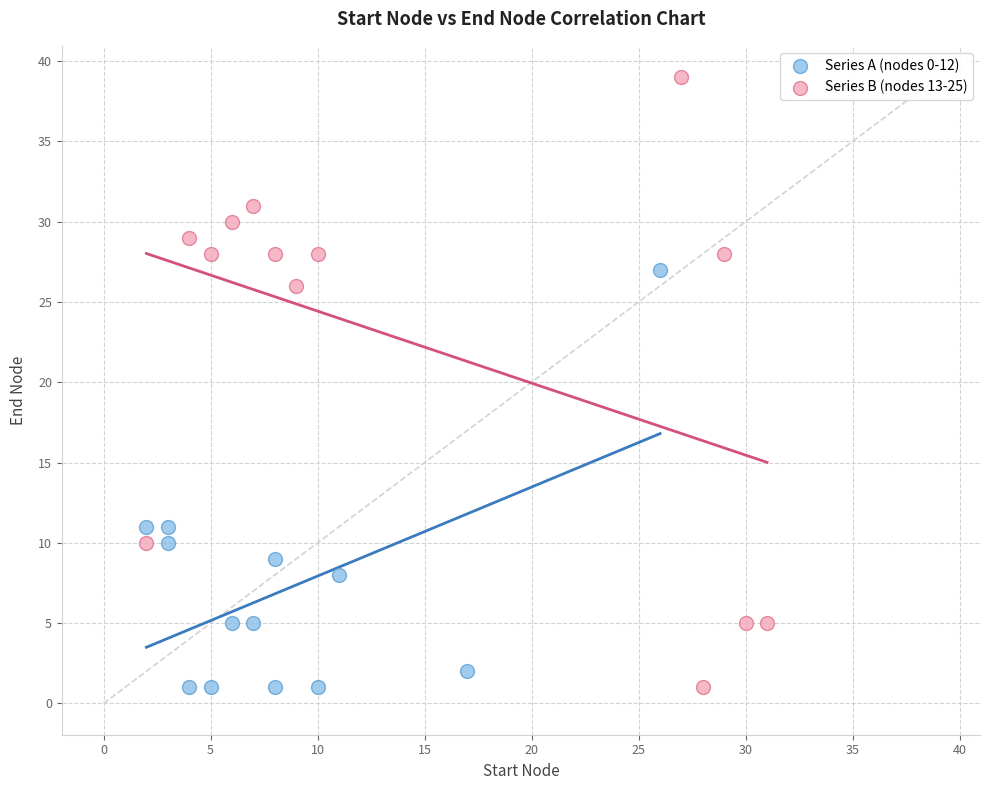

Which series contains the highest Y value?

Series B (nodes 13-25)